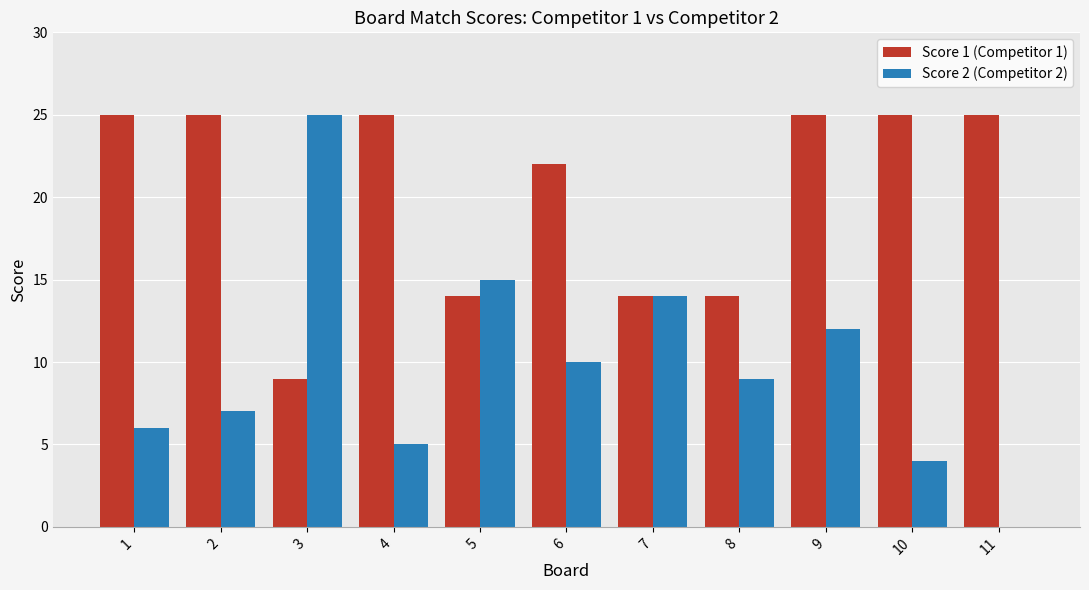

The value of Score 2 (Competitor 2) at 4 is 5. True or false?

True